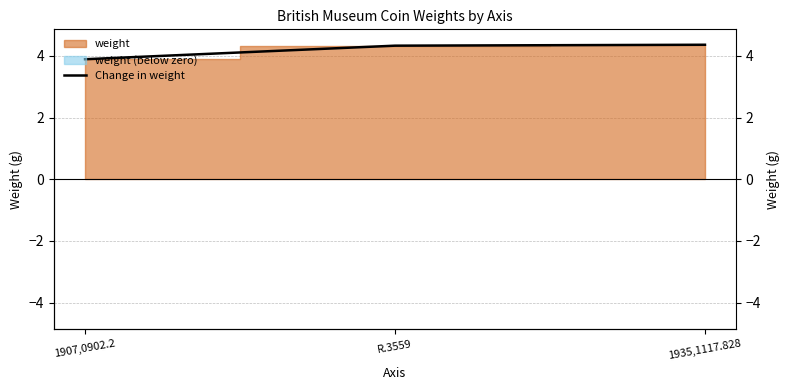

Reading left to right, transcribe all the data shown in this chart.

1907,0902.2=3.9	R.3559=4.3	1935,1117.828=4.4